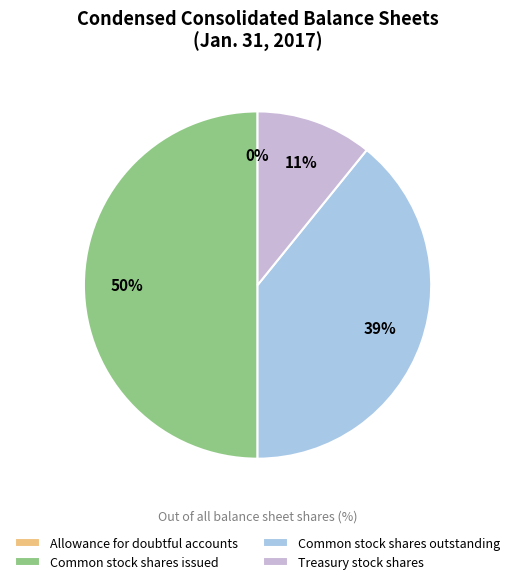

Which slice is the largest?

Common stock shares issued